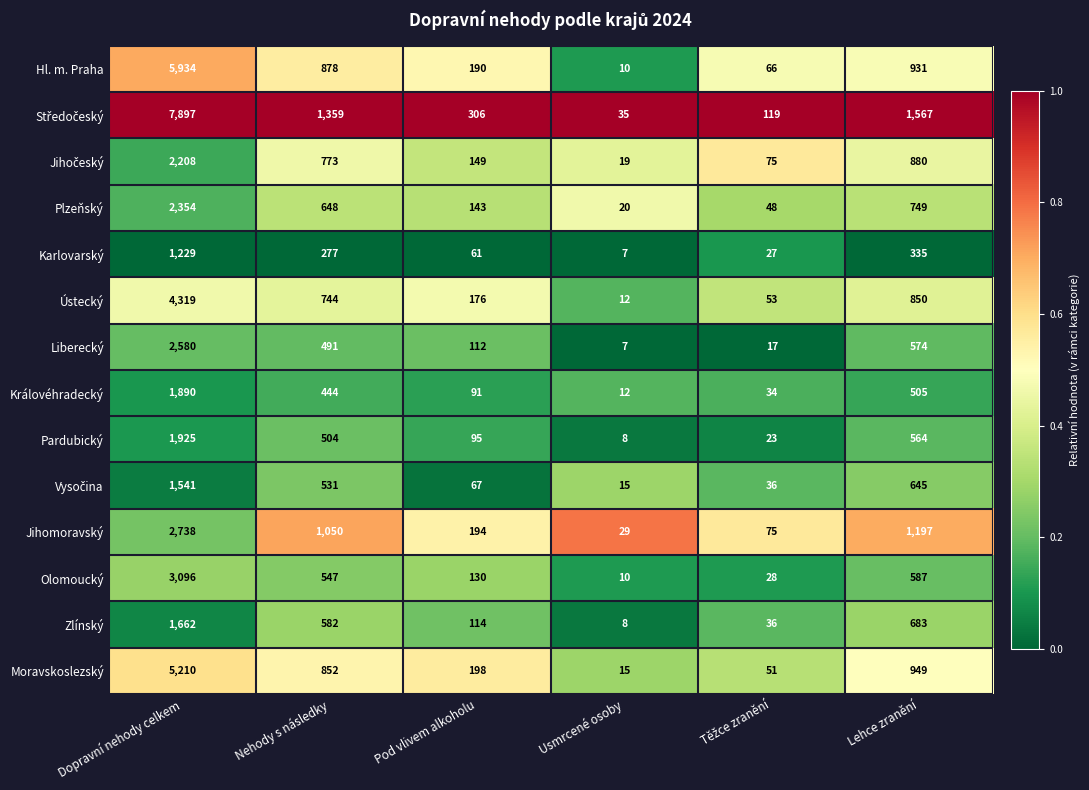

What is the total value across all series at Usmrcené osoby?

207